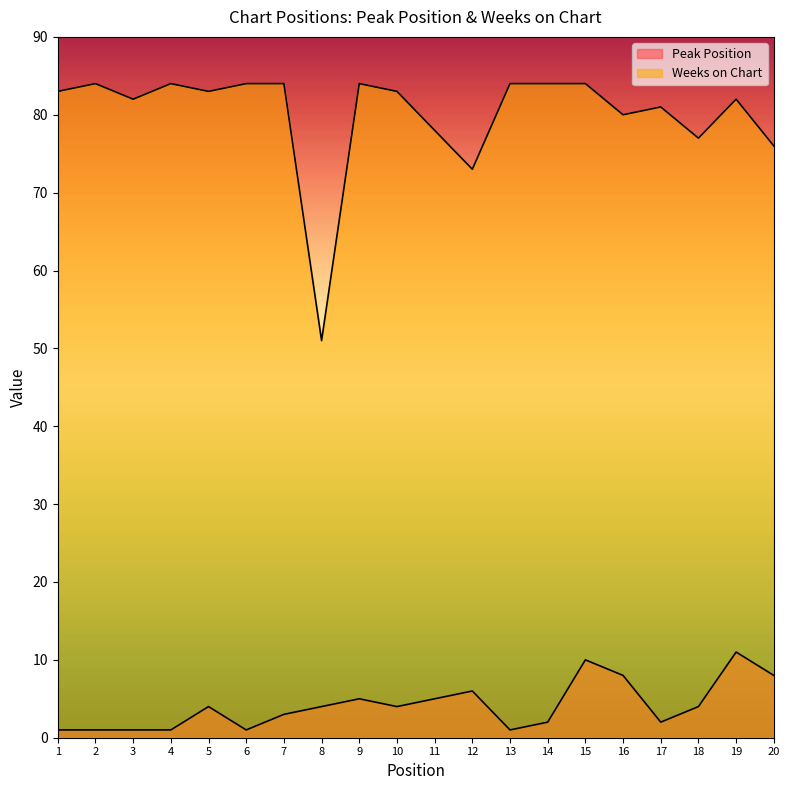

At 15, list the series in order from smallest to largest.

Peak Position, Weeks on Chart